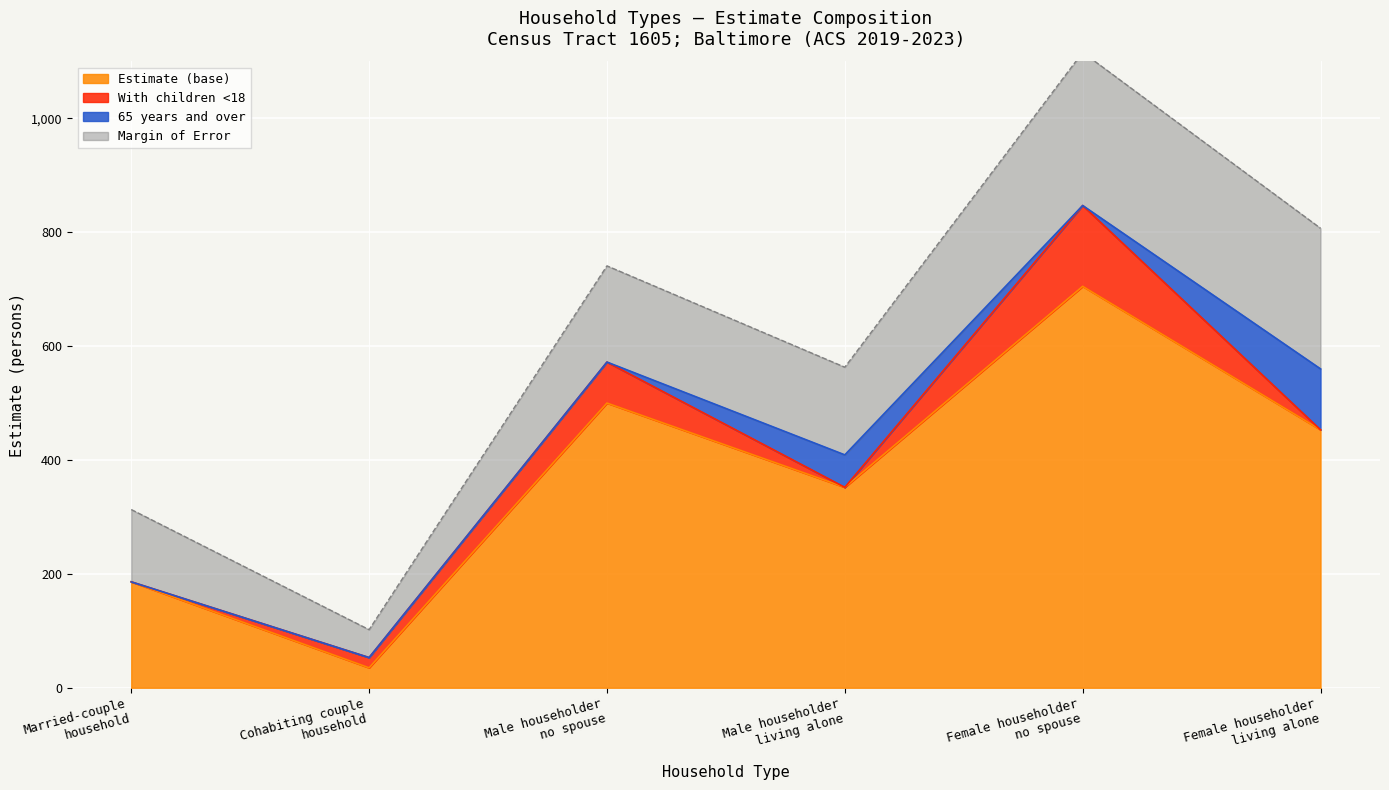

Between Male 65+ and Female householder, which is larger?

Female householder